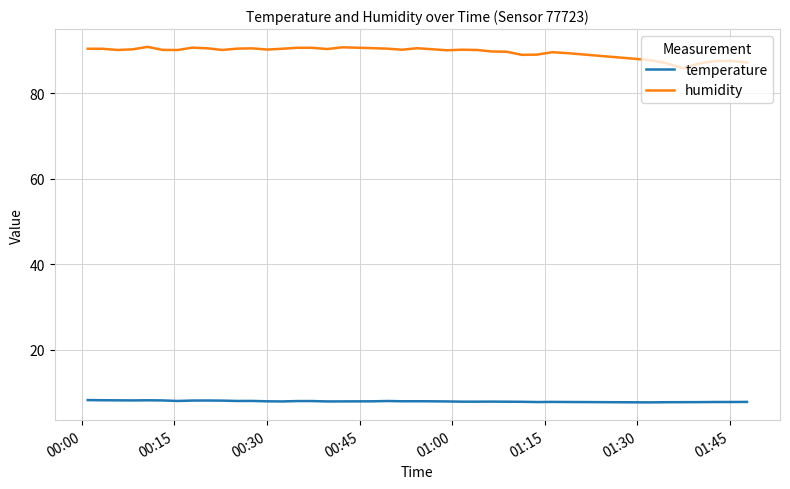

What is the maximum value shown in the chart?

90.9